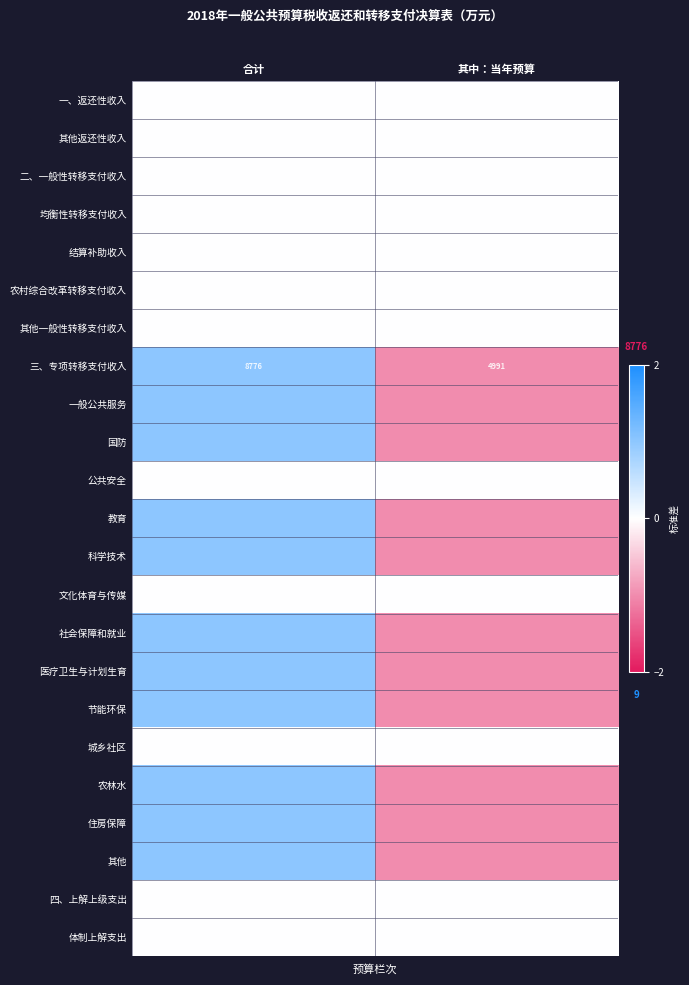

True or false: 一、返还性收入 has a value of 571 at 其中：当年预算.

False